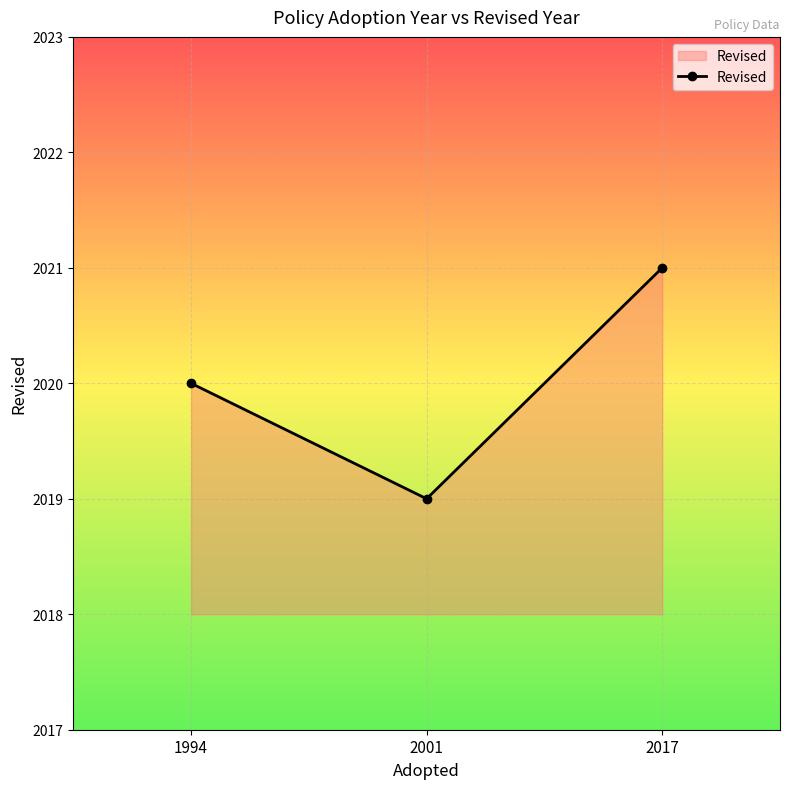

The chart shows a value of 2020 at 1994. True or false?

True